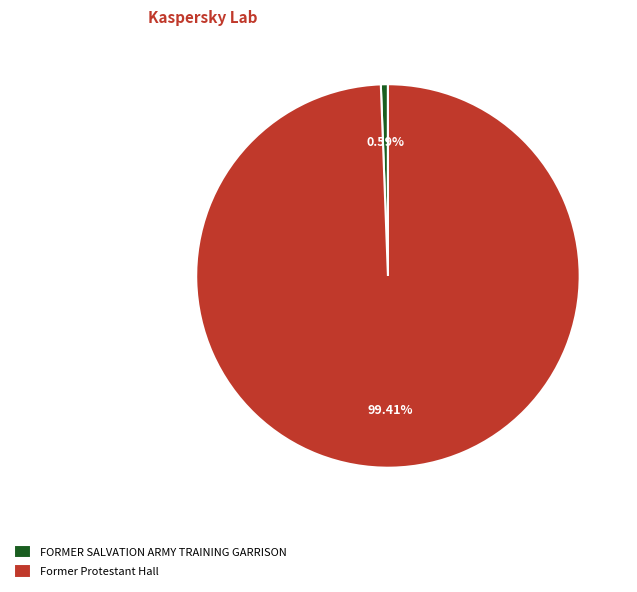

The FORMER SALVATION ARMY TRAINING GARRISON slice represents 11% of the pie. True or false?

False